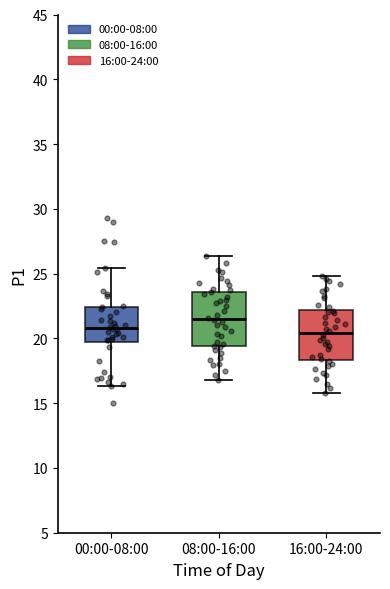

Where is the upper edge of the box for 00:00-08:00 on the y-axis? The values are not printed on the chart, so give them approximately, as read against the axis.

22.5